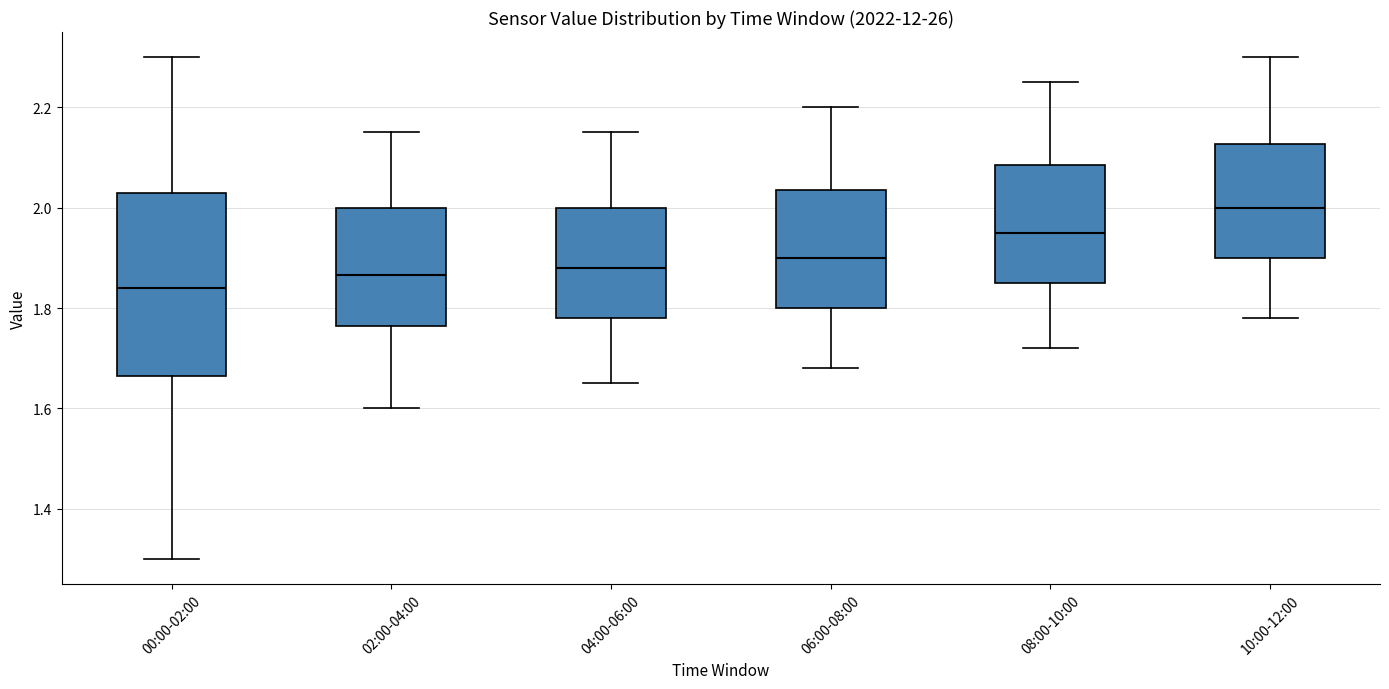

Where is the upper edge of the box for 04:00-06:00 on the y-axis? The values are not printed on the chart, so give them approximately, as read against the axis.

2.00